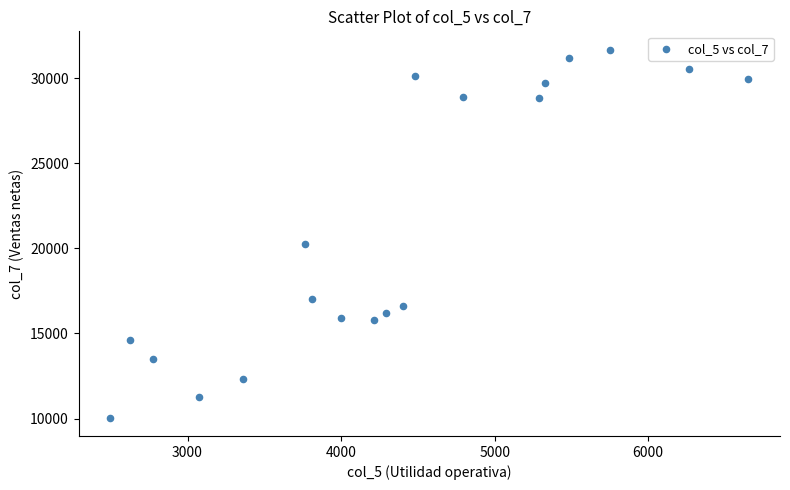

What Y value in the scatter plot is closest to 20870?

20261